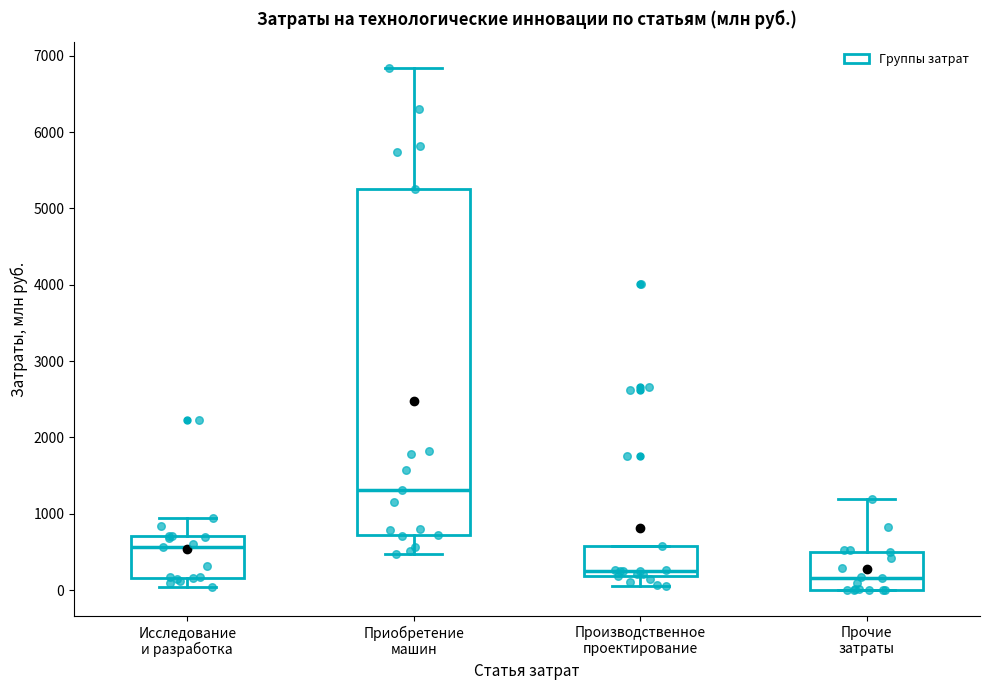

Comparing the boxes themselves (not the whiskers), which one is the tallest?

Приобретение машин